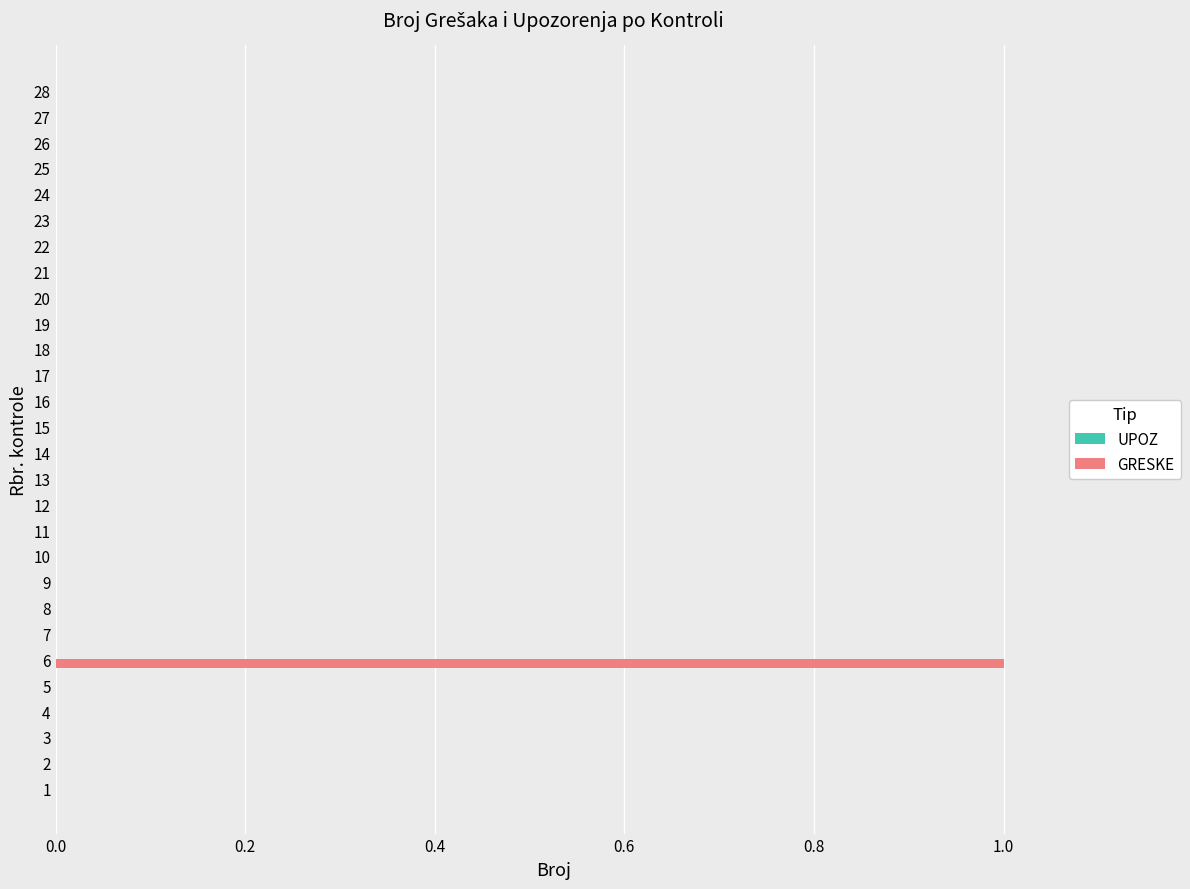

How many categories are shown in the chart?

28